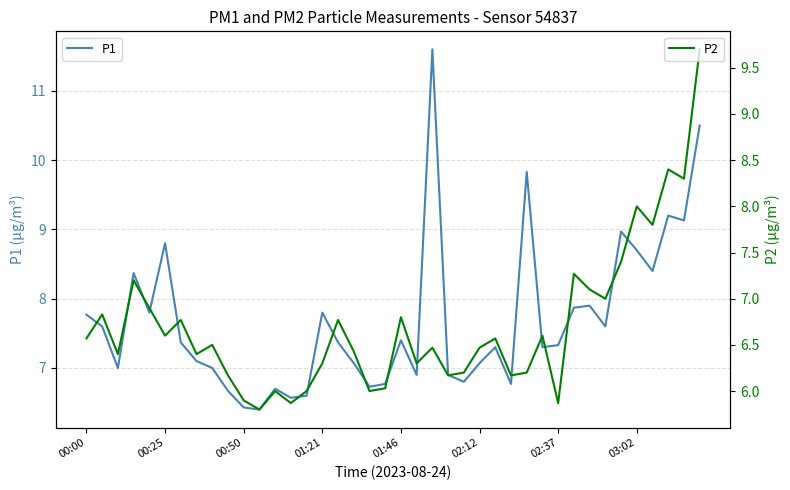

What is the highest value of the P2 series?

9.7